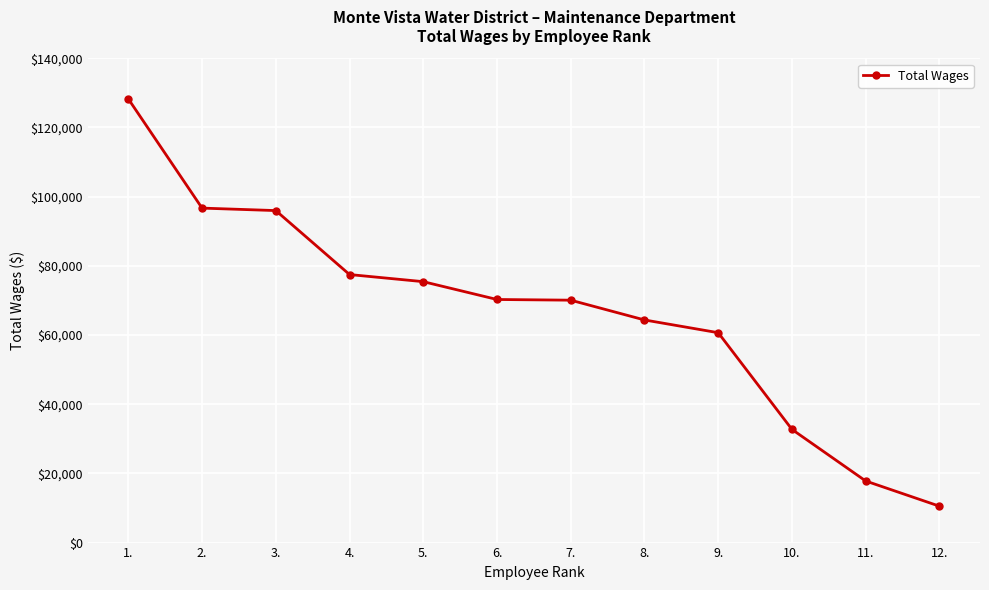

What position from the left is 9.?

9